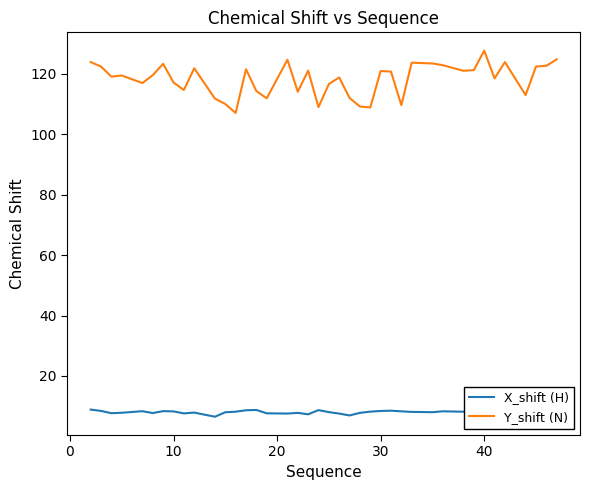

How many values in the X_shift (H) series are below 8?

14